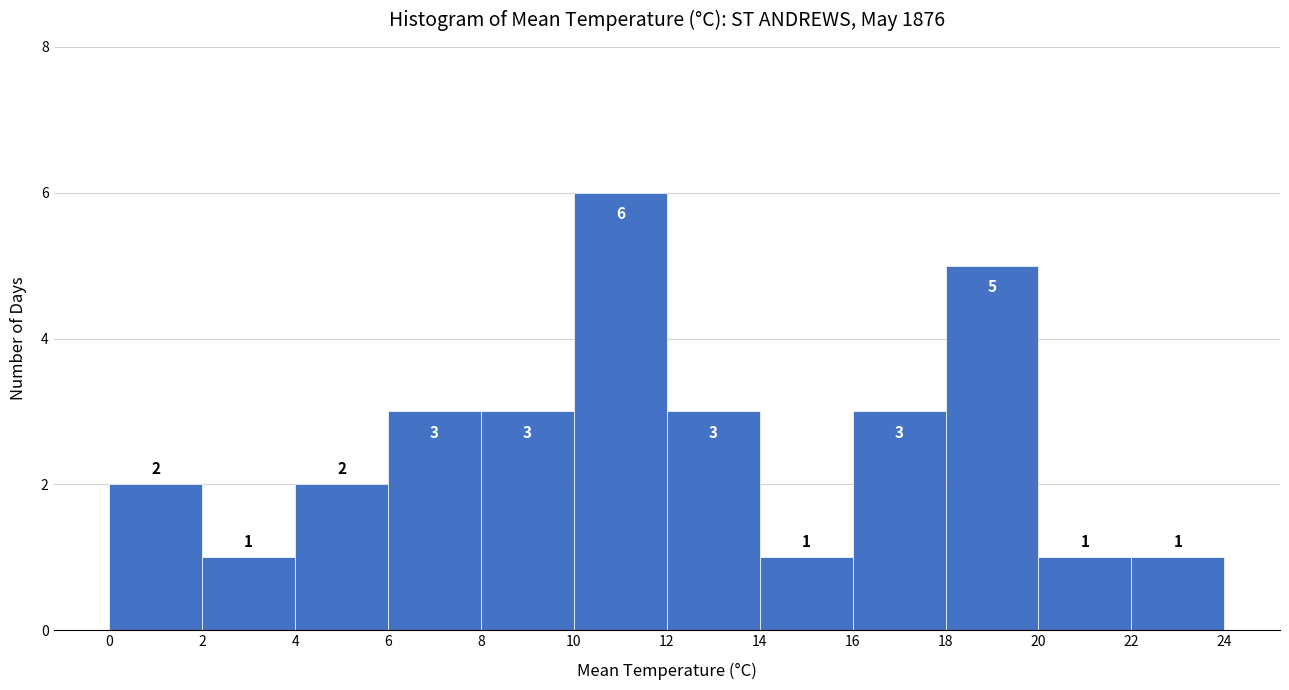

How tall is the bar that spans 18 to 20 on the x-axis?

5